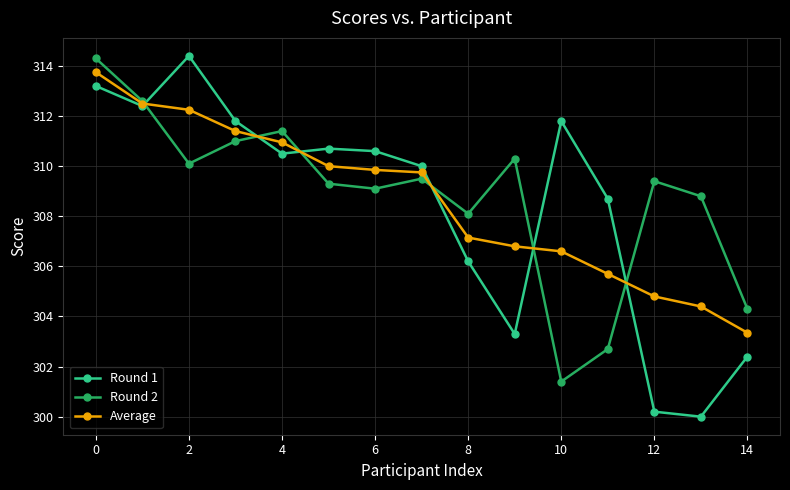

What is the highest value of the Round 1 series?

314.4